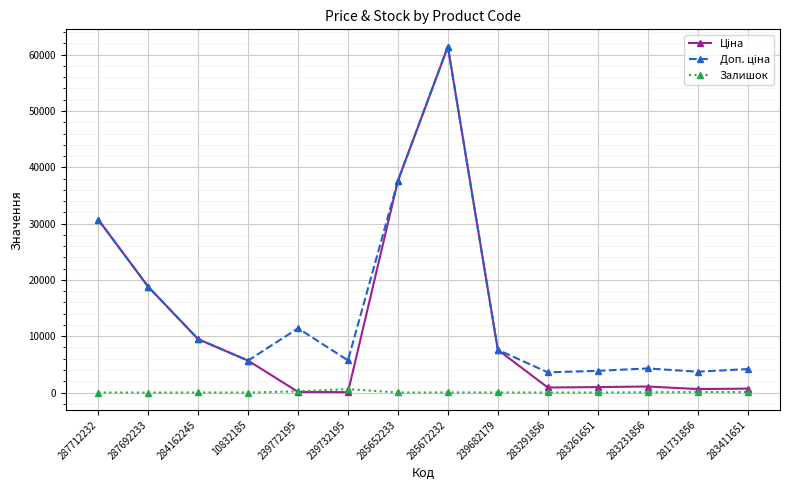

At how many categories does at least one series exceed 25131?

3